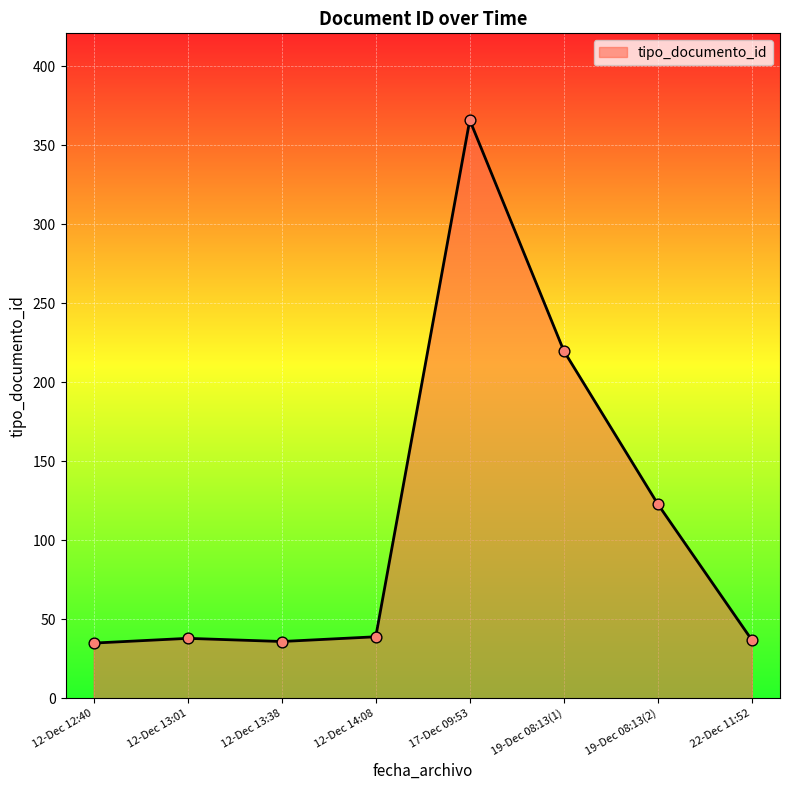

Which has a higher value, 17-Dec 09:53 or 12-Dec 14:08?

17-Dec 09:53